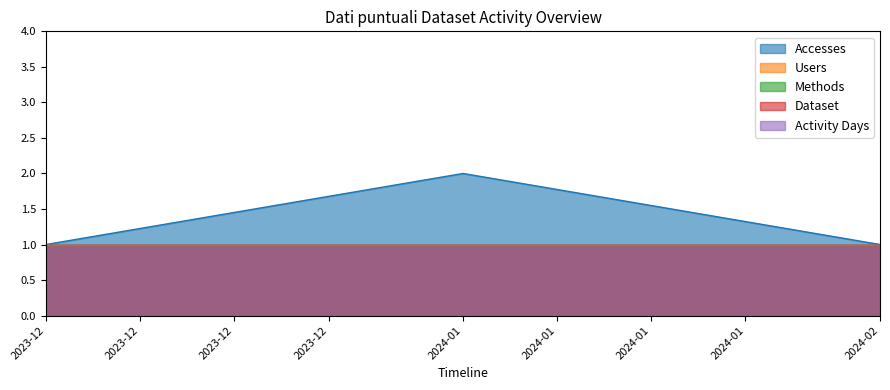

Is it true that Users equals 1 at 2024-02-01?

True